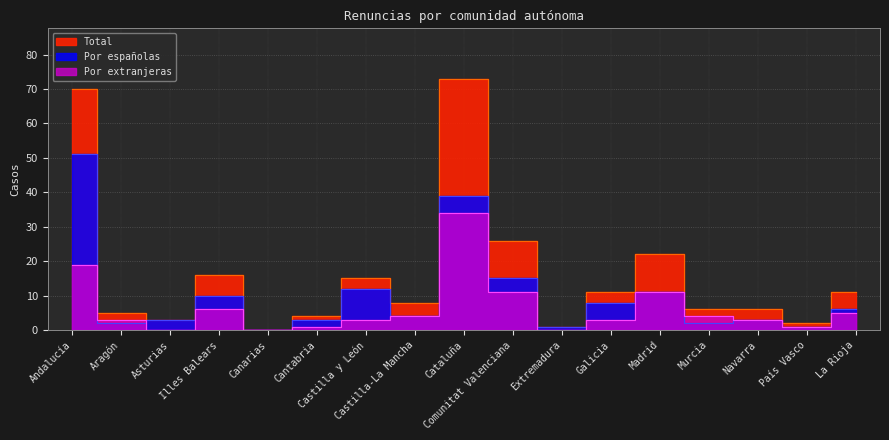

Reading right to left, list all the values displayed in this chart.

Por españolas: La Rioja=6	País Vasco=1	Navarra=3	Murcia=2	Madrid=11	Galicia=8	Extremadura=1	Comunitat Valenciana=15	Cataluña=39	Castilla-La Mancha=4	Castilla y León=12	Cantabria=3	Canarias=0	Illes Balears=10	Asturias=3	Aragón=2	Andalucía=51
Por extranjeras: La Rioja=5	País Vasco=1	Navarra=3	Murcia=4	Madrid=11	Galicia=3	Extremadura=0	Comunitat Valenciana=11	Cataluña=34	Castilla-La Mancha=4	Castilla y León=3	Cantabria=1	Canarias=0	Illes Balears=6	Asturias=0	Aragón=3	Andalucía=19
Total: La Rioja=11	País Vasco=2	Navarra=6	Murcia=6	Madrid=22	Galicia=11	Extremadura=1	Comunitat Valenciana=26	Cataluña=73	Castilla-La Mancha=8	Castilla y León=15	Cantabria=4	Canarias=0	Illes Balears=16	Asturias=3	Aragón=5	Andalucía=70